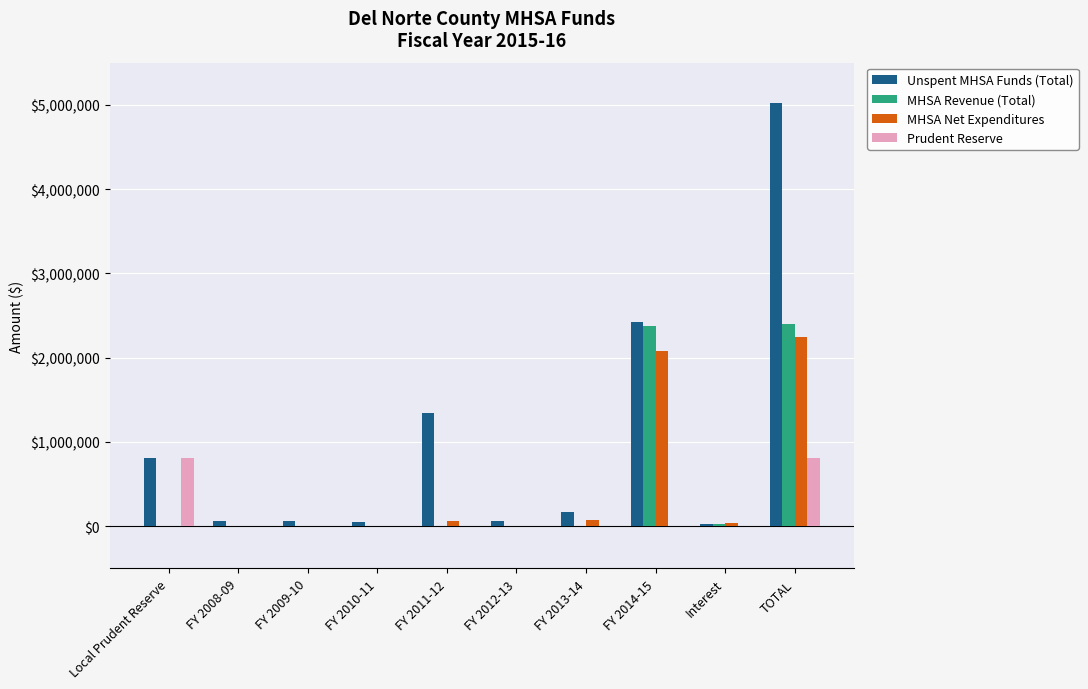

What is the total value across all series at Local Prudent Reserve?

1625956.0